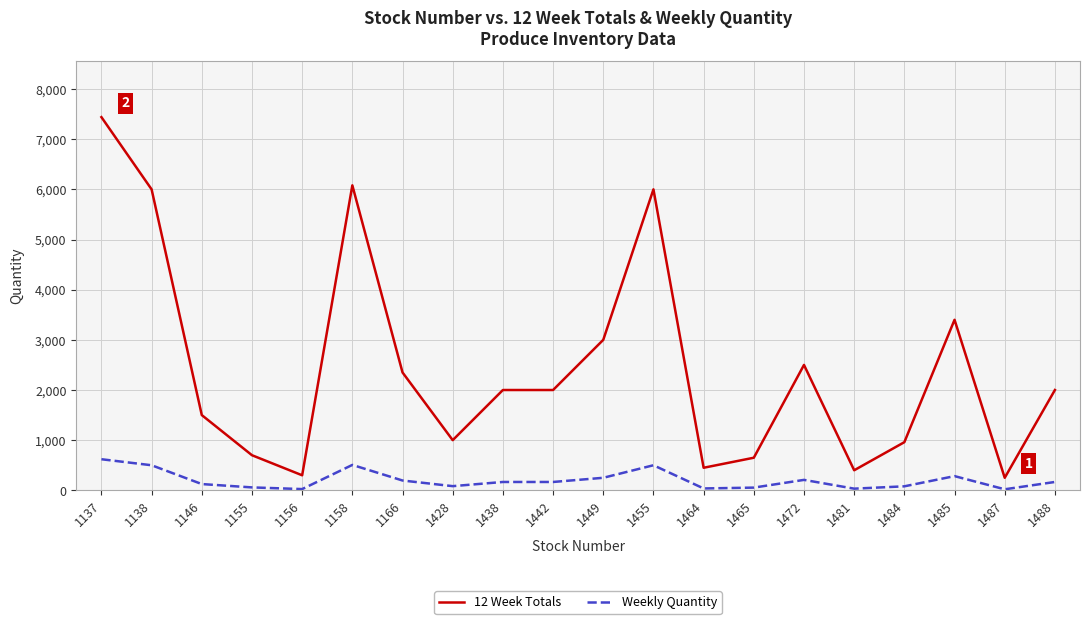

At which category is the sum across all series the highest?

1137